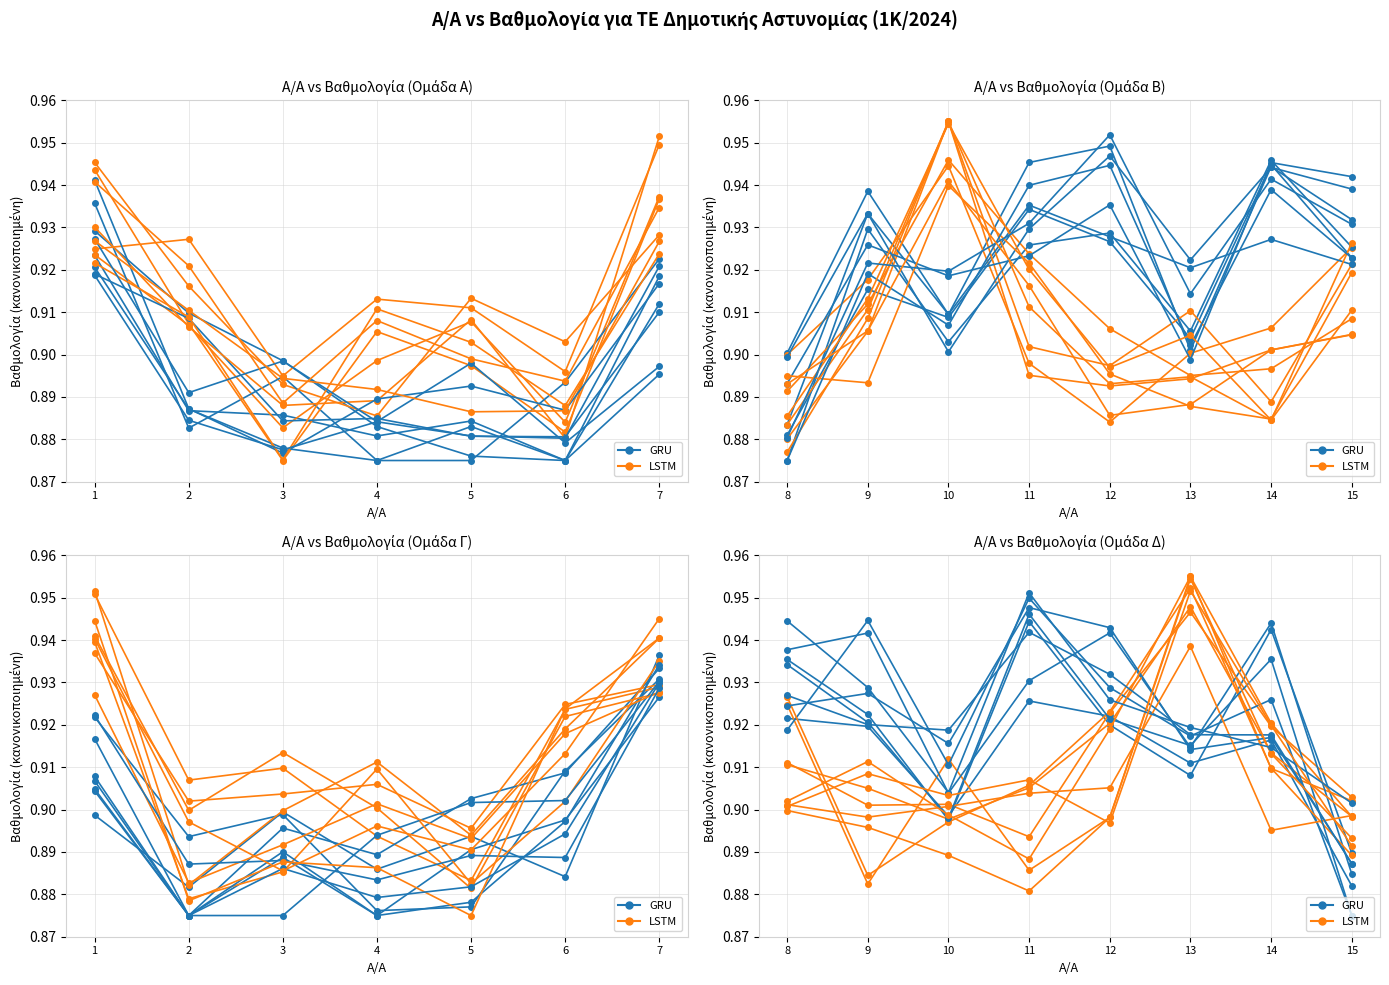

What are all the series names shown in the legend?

GRU, LSTM